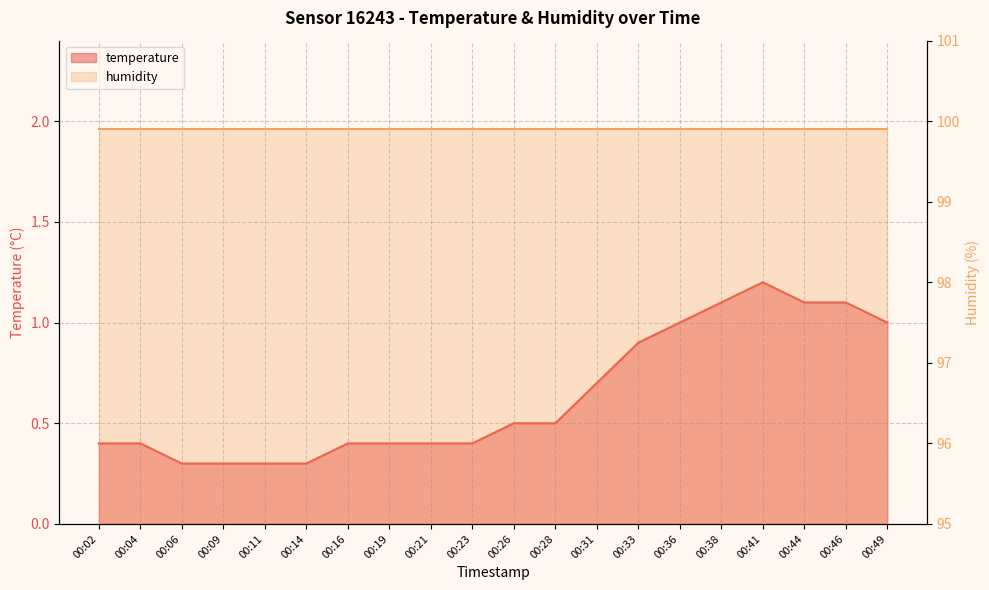

The value at 00:44 is 2.0. True or false?

False